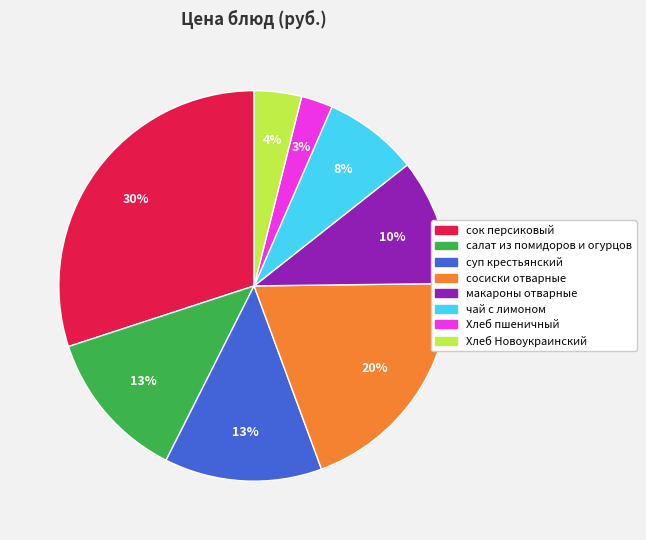

Do сок персиковый and Хлеб пшеничный together represent more than half of the pie?

No